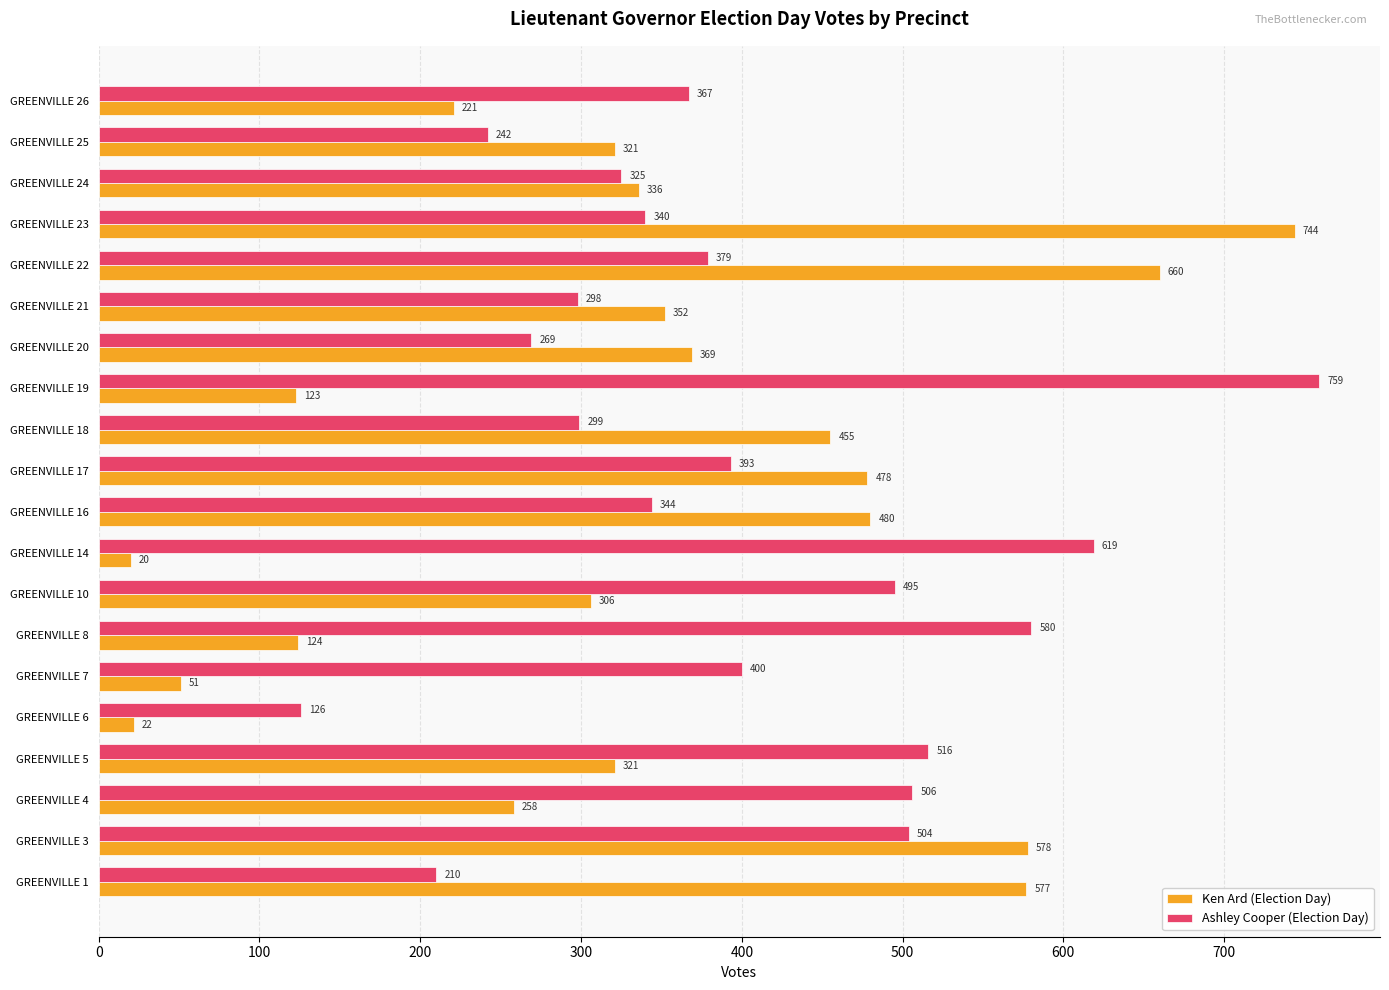

At which label is Ashley Cooper (Election Day) closest to 442?

GREENVILLE 7